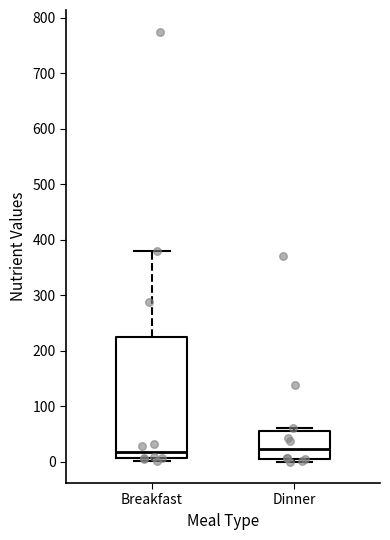

Comparing the boxes themselves (not the whiskers), which one is the tallest?

Breakfast